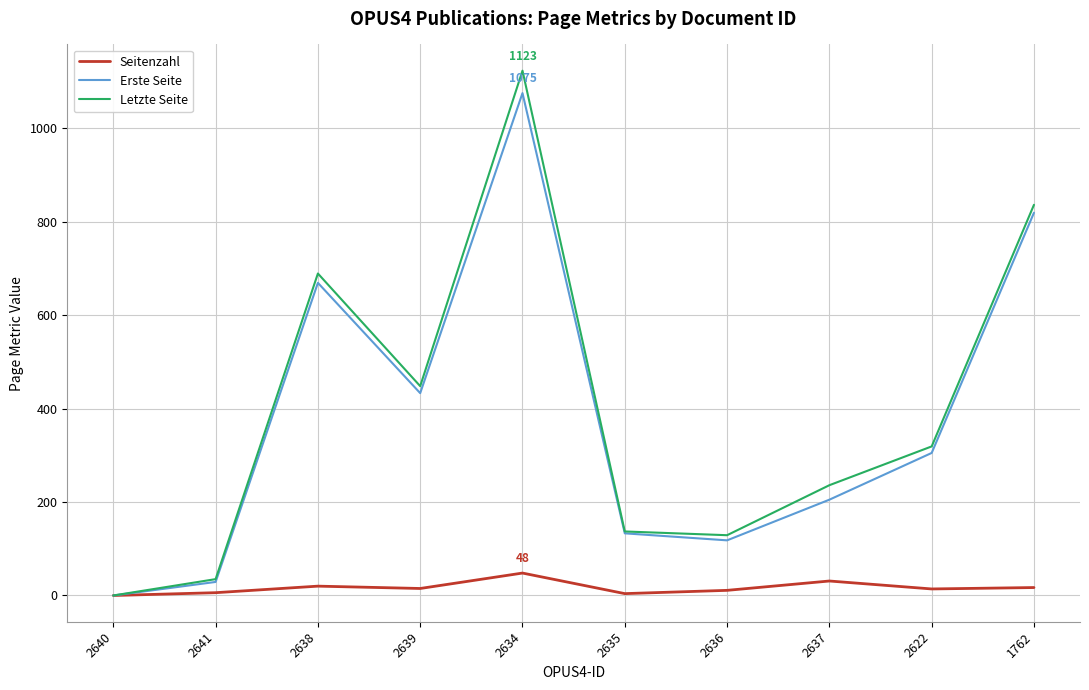

In Letzte Seite, how many points are lower than both neighbors (excluding endpoints)?

2